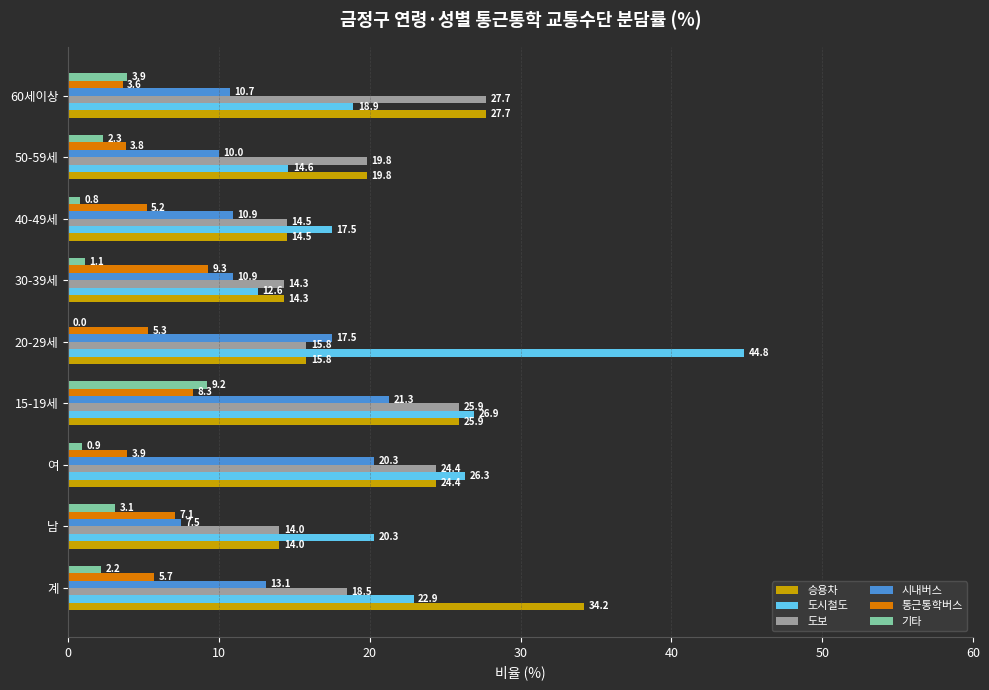

What is the sum of the 도보 values at 50-59세 and 여?

44.2